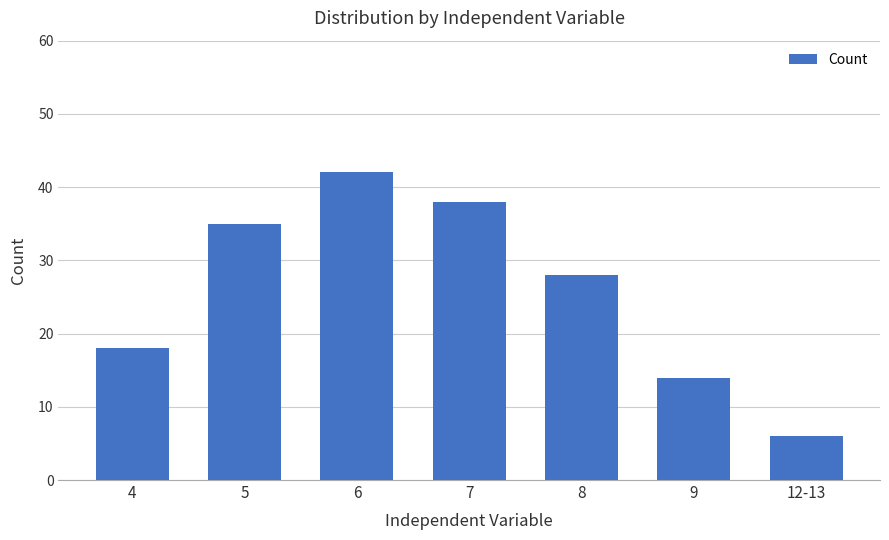

Reading left to right, extract all data points from this chart.

18	35	42	38	28	14	6